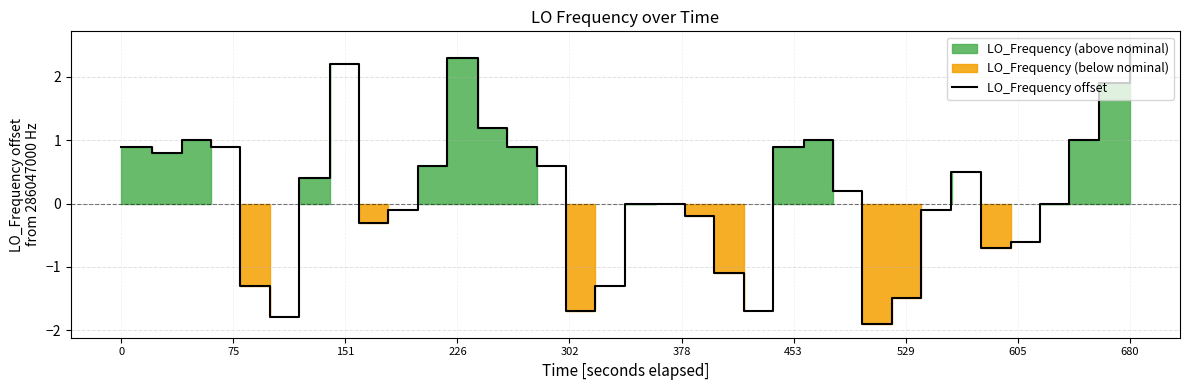

How many data points are less than 0?

14